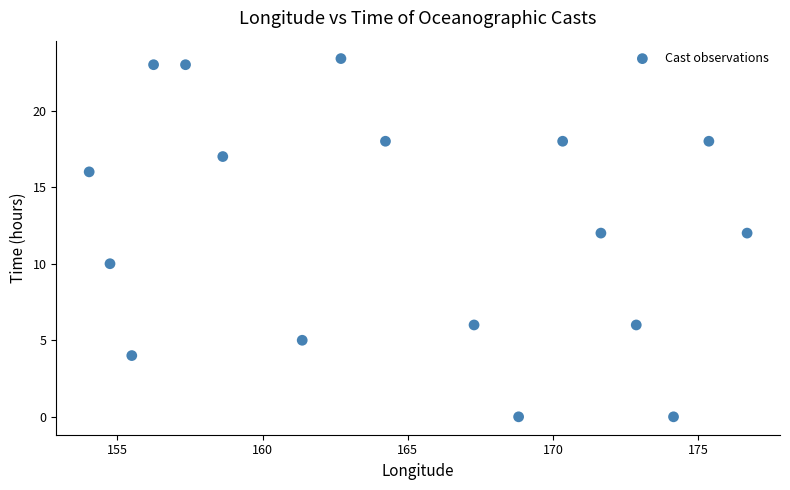

What is the range of X values (max minus min)?

22.7